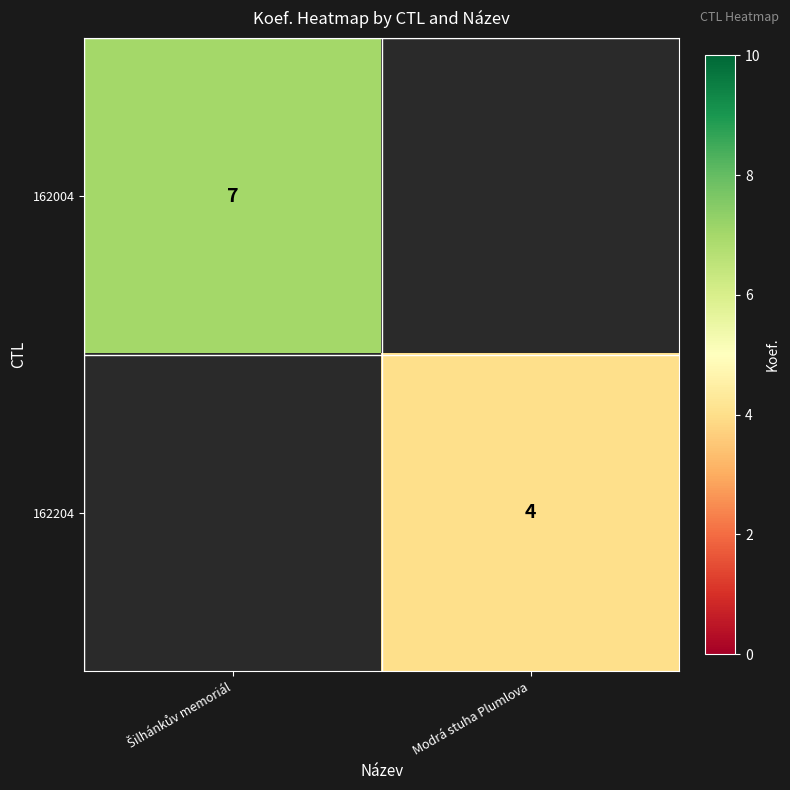

The 162204 series shows 4 at Modrá stuha Plumlova. True or false?

True